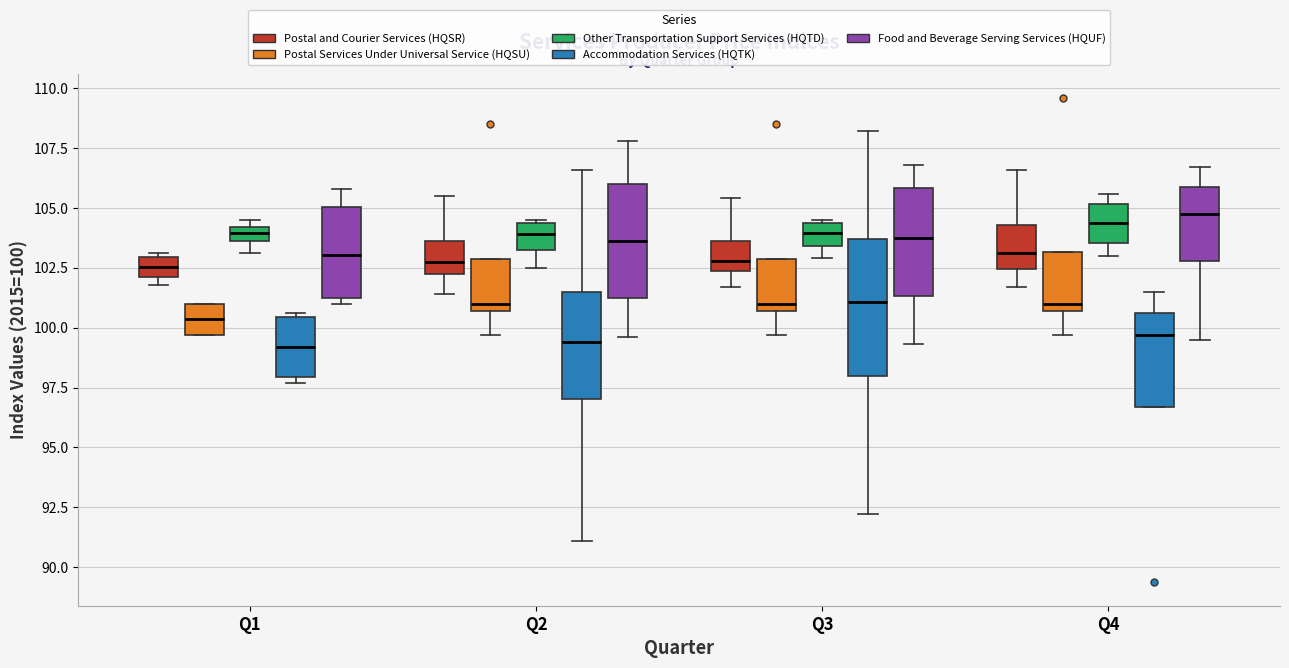

Where does the upper whisker of the box for Q4 (Postal and Courier Services (HQSR)) end on the y-axis? The values are not printed on the chart, so give them approximately, as read against the axis.

106.5